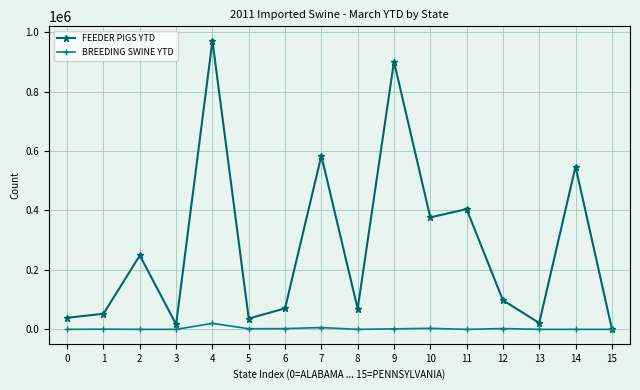

What is the highest value of the BREEDING SWINE YTD series?

20186